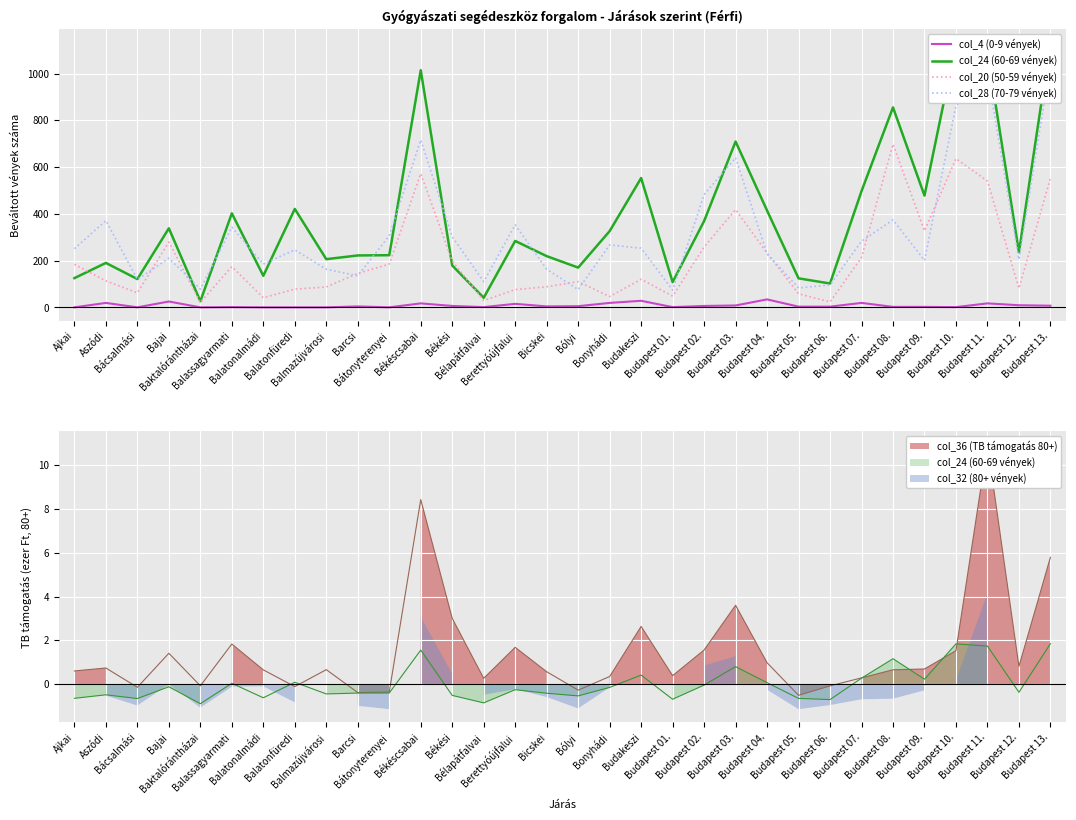

What is the difference between the highest and lowest values at Budapest 11.?

1071.0